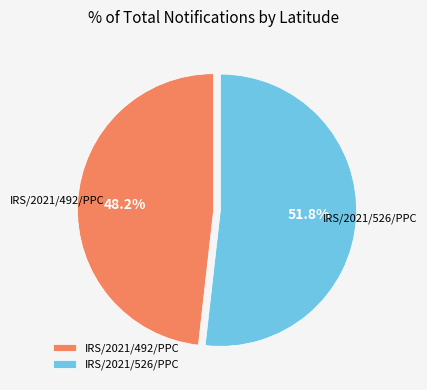

Is there a majority slice in this chart?

Yes